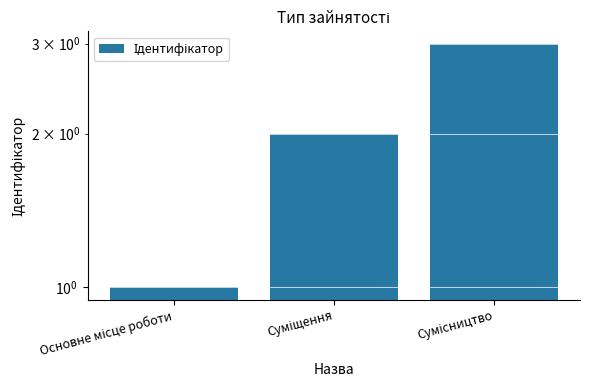

What is the label of the 3rd bar from the left?

Сумісництво